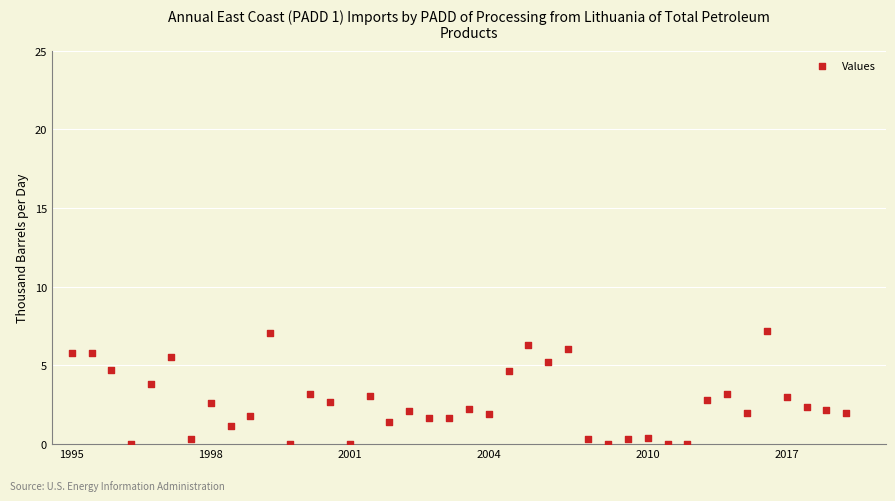

What is the range of Y values (max minus min)?

7.2